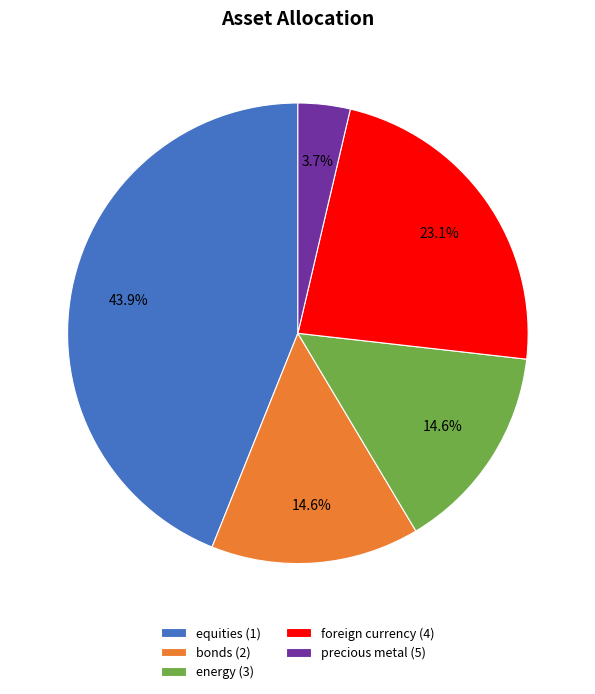

How many slices are in this pie chart?

5